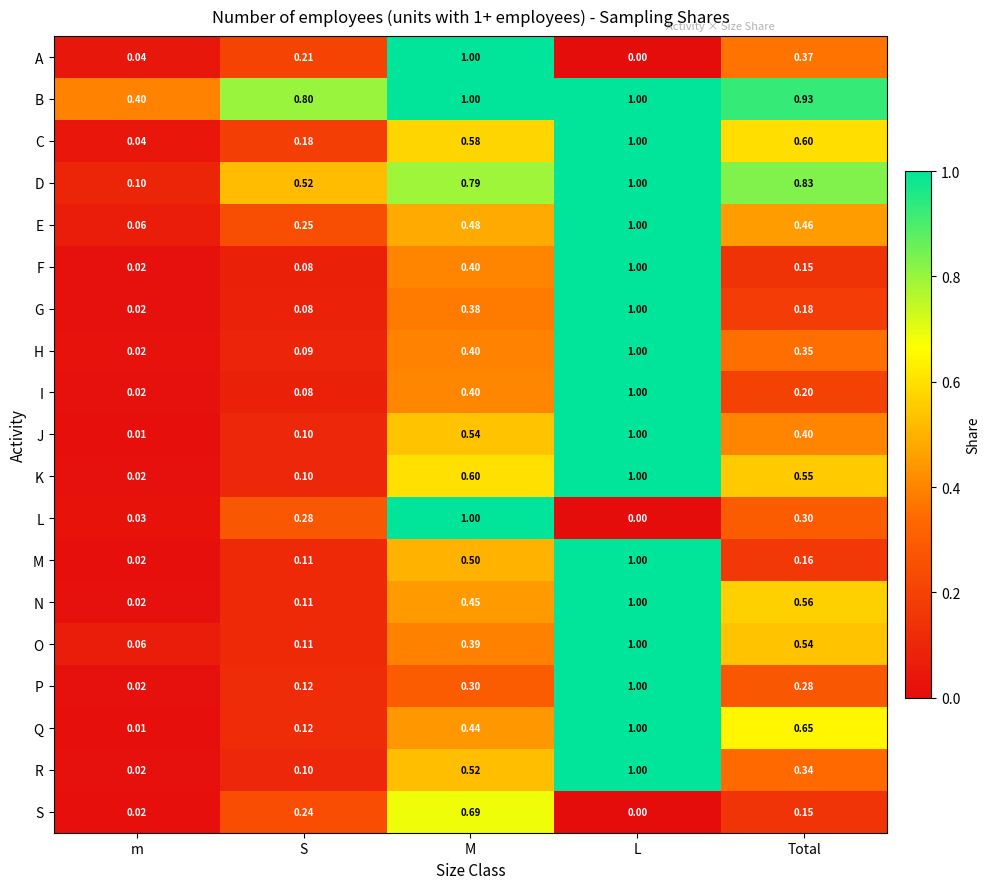

Rank the categories by H value from highest to lowest.

L, M, Total, S, m